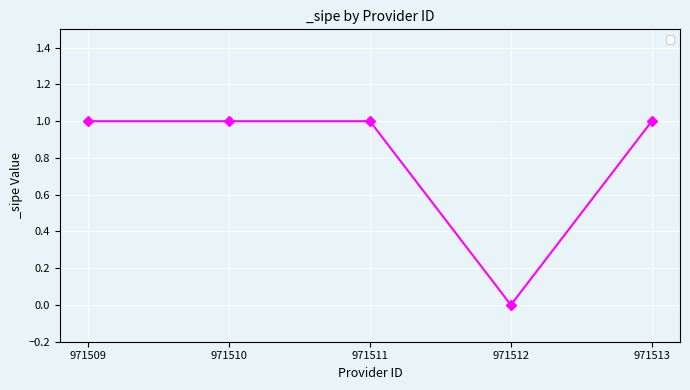

The value at 971510 is 1. True or false?

True